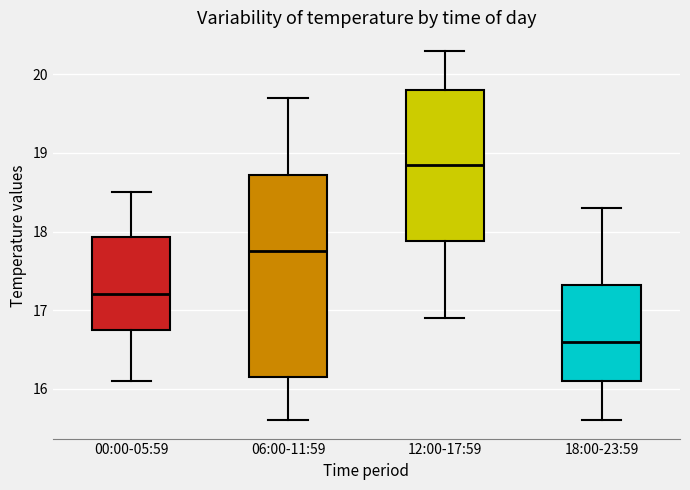

Comparing the boxes themselves (not the whiskers), which one is the tallest?

06:00-11:59